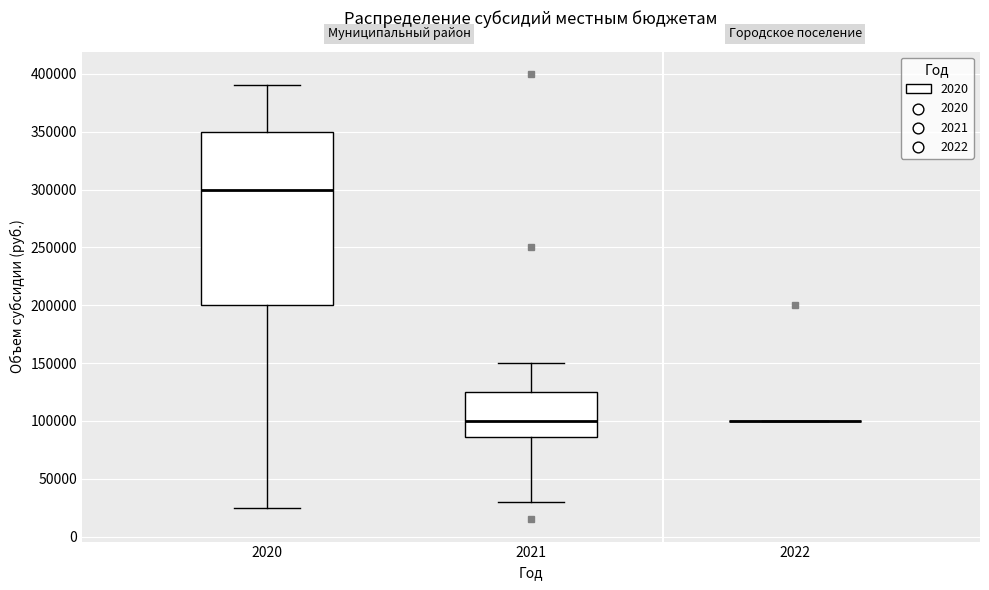

Which box is the tallest, from its lower edge to its upper edge?

2020